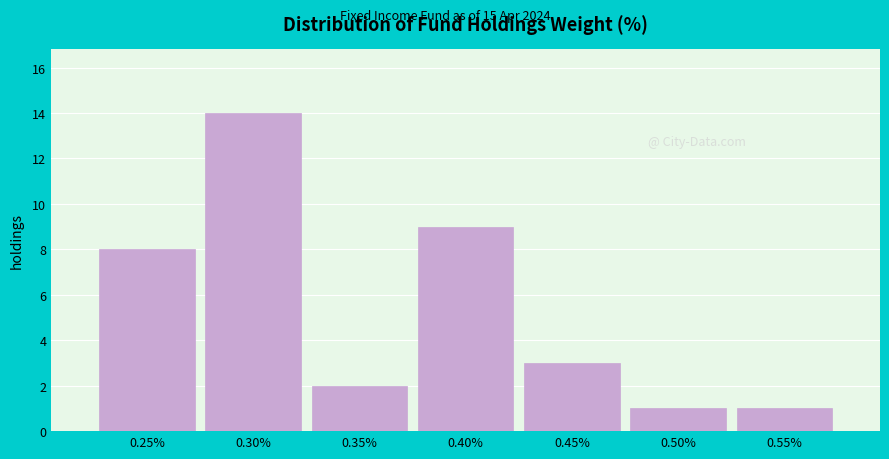

Reading right to left, what are all the values shown in this chart?

1	1	3	9	2	14	8